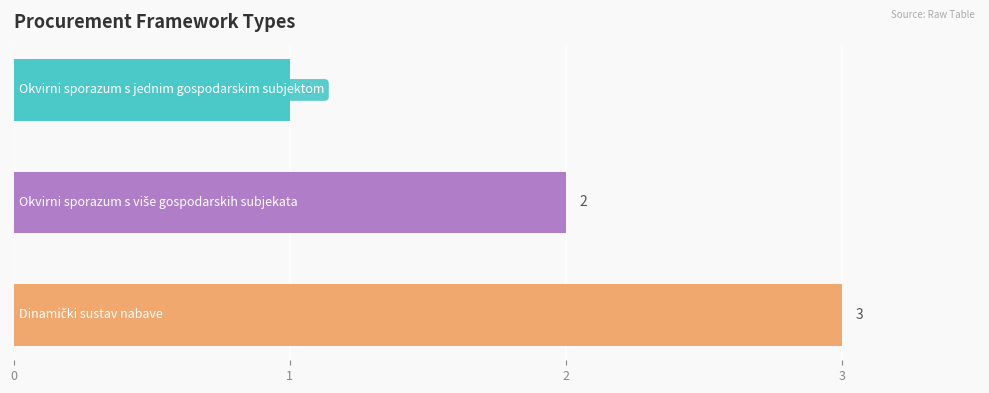

Count the values in the range 1 to 3.

3